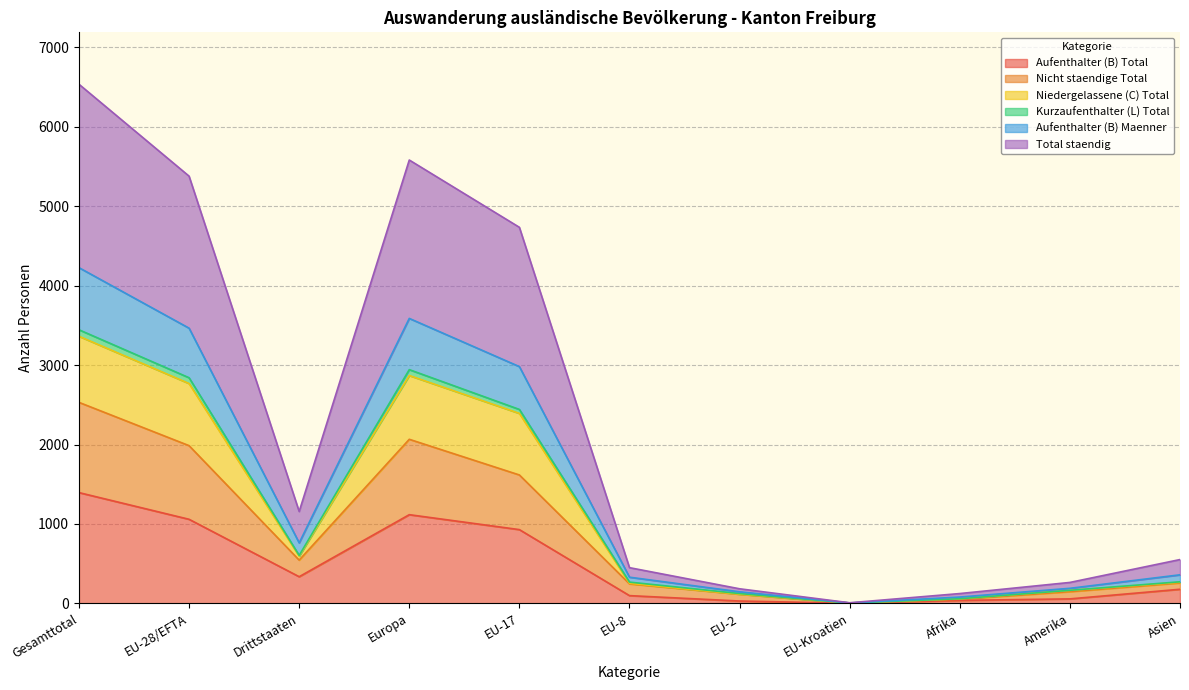

At which label does Aufenthalter (B) Total reach its peak?

Gesamttotal